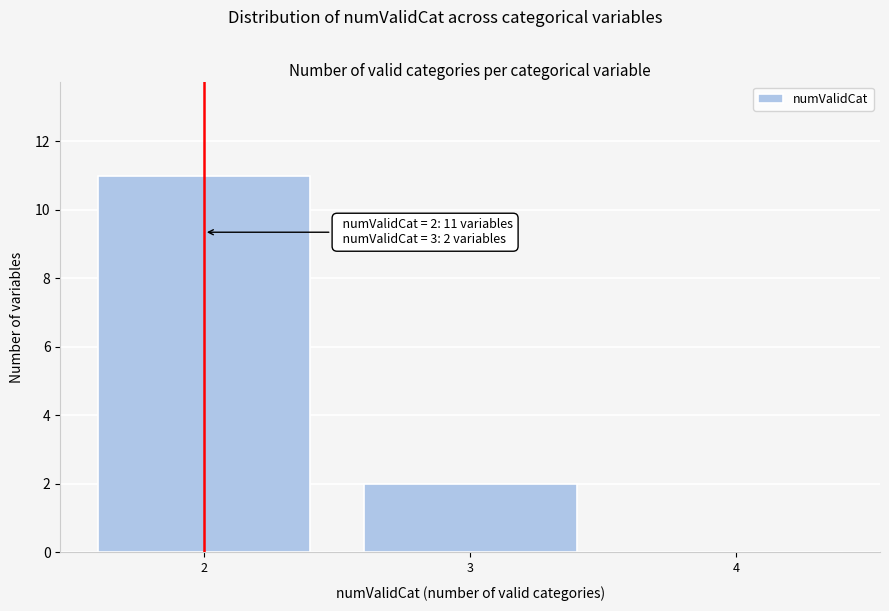

Over which range of the x-axis is the bar tallest?

1.5 to 2.5